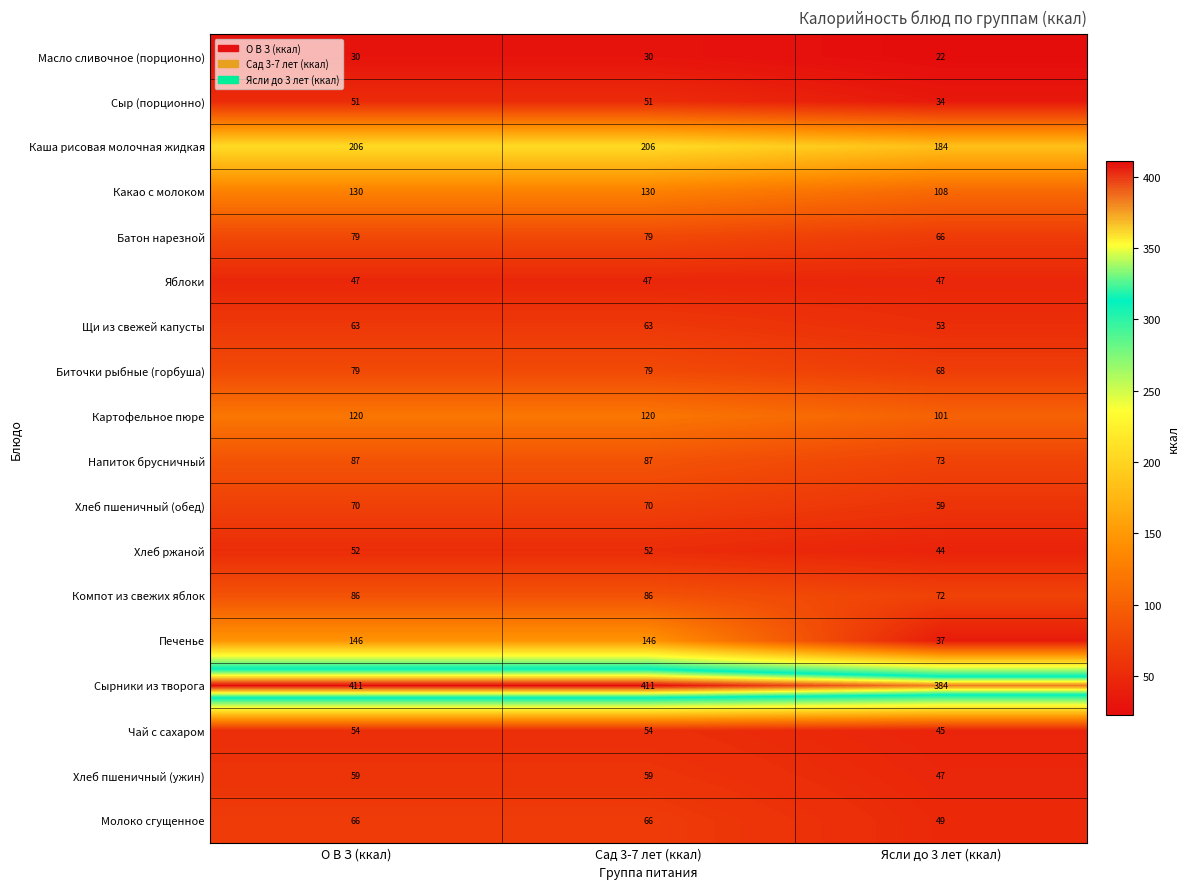

What is the difference between the second highest and minimum values in the Молоко сгущенное series?

17